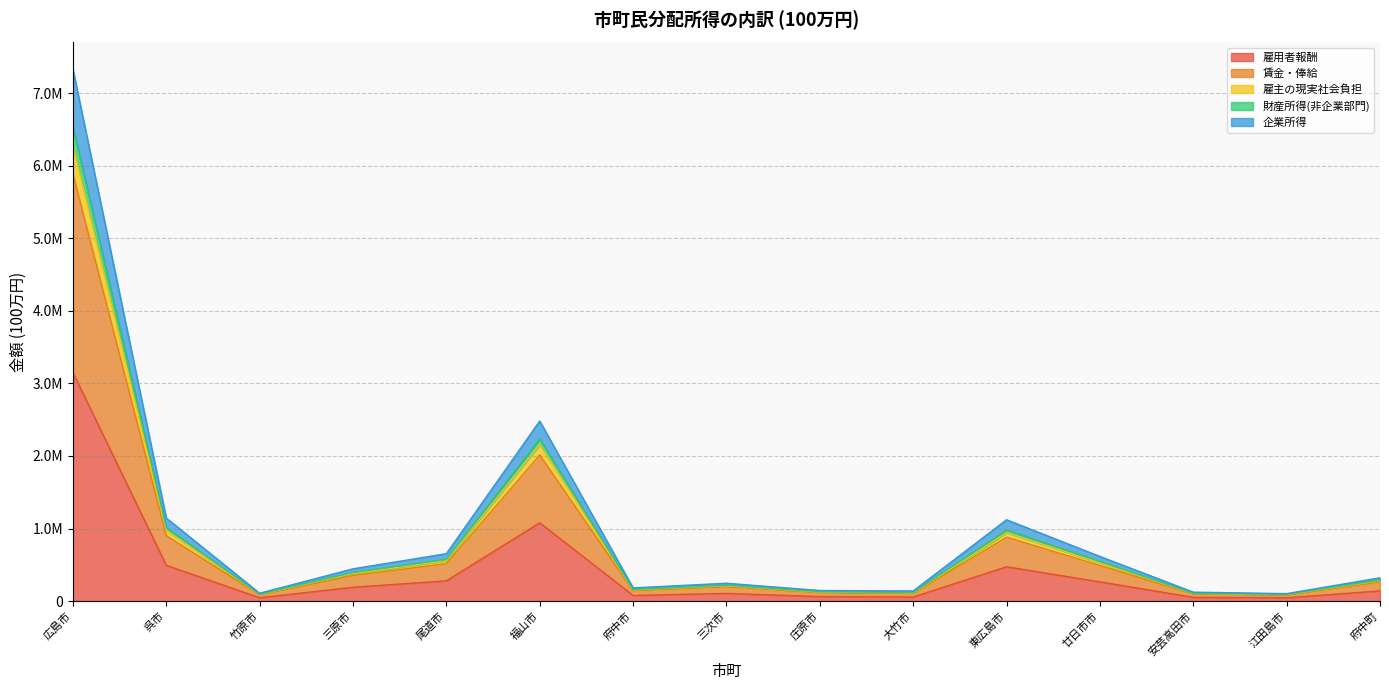

What is the smallest value displayed?

46108